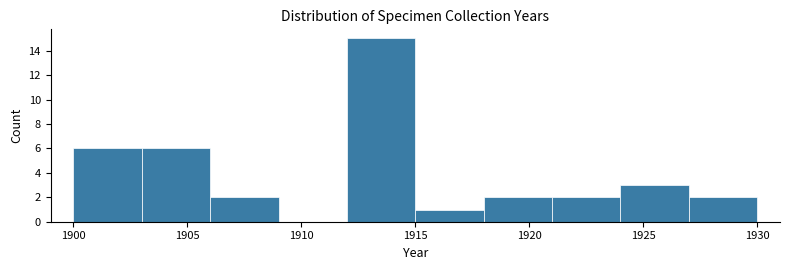

Reading left to right, transcribe this chart: for each bar, give the range it covers on the x-axis and its height. The values are not printed on the chart, so give them approximately, as read against the axis.

1900 to 1903: 6
1903 to 1906: 6
1906 to 1909: 2
1909 to 1912: 0
1912 to 1915: 15
1915 to 1918: 1
1918 to 1921: 2
1921 to 1924: 2
1924 to 1927: 3
1927 to 1930: 2